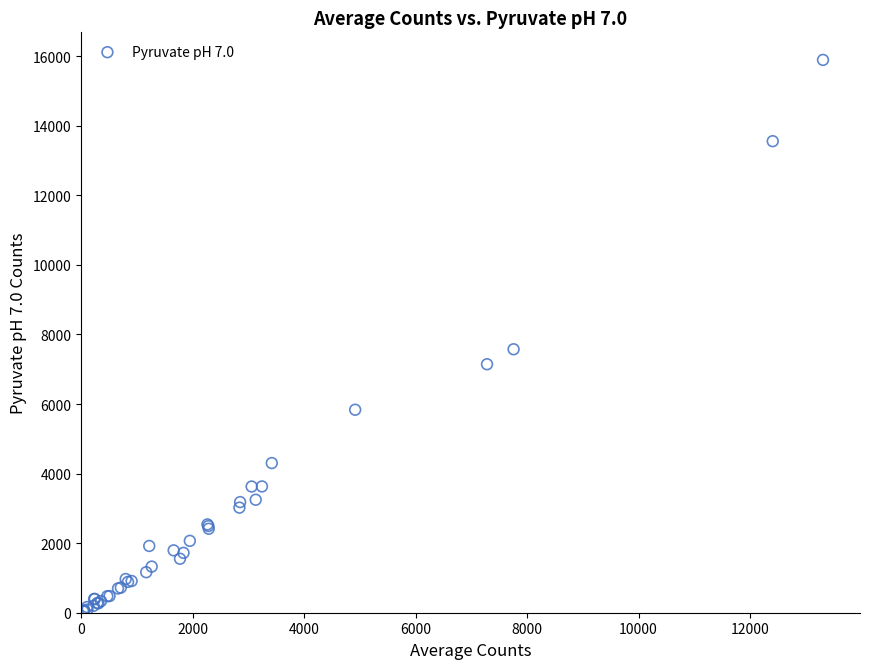

What Y value in the scatter plot is closest to 7966?

7574.2